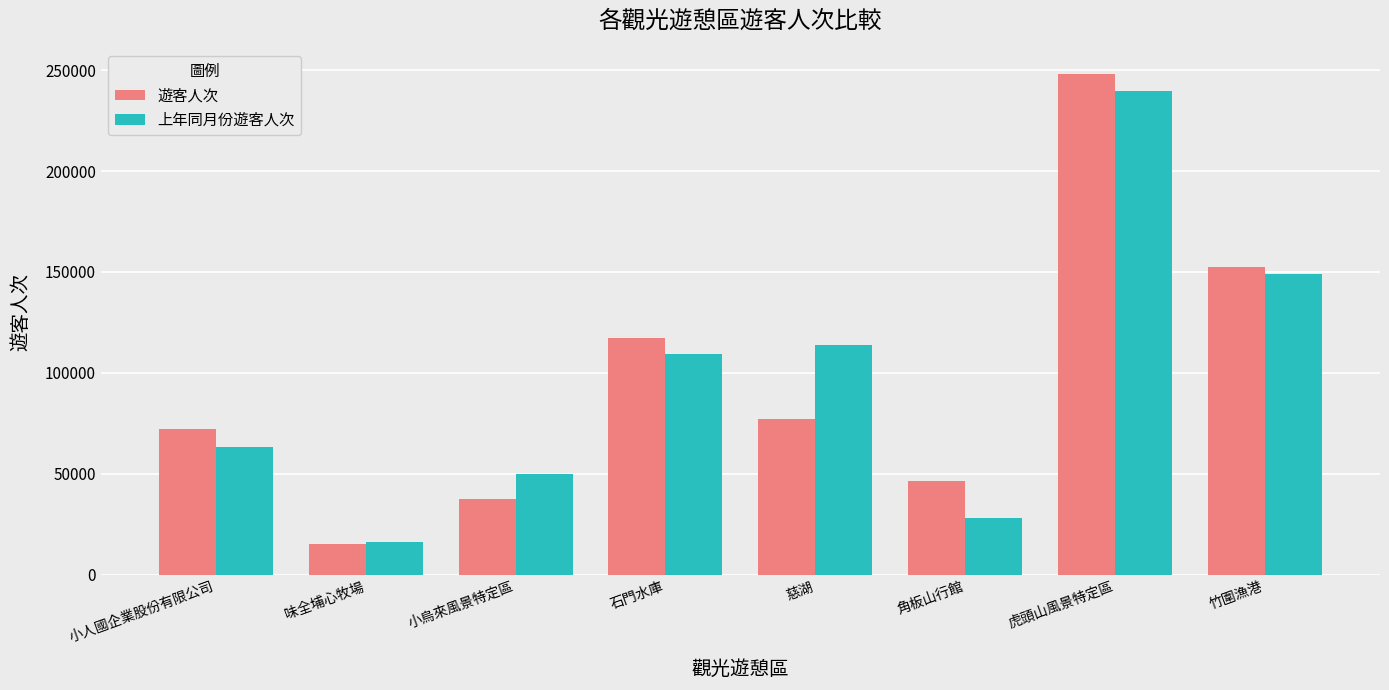

At how many categories does at least one series exceed 19423?

7